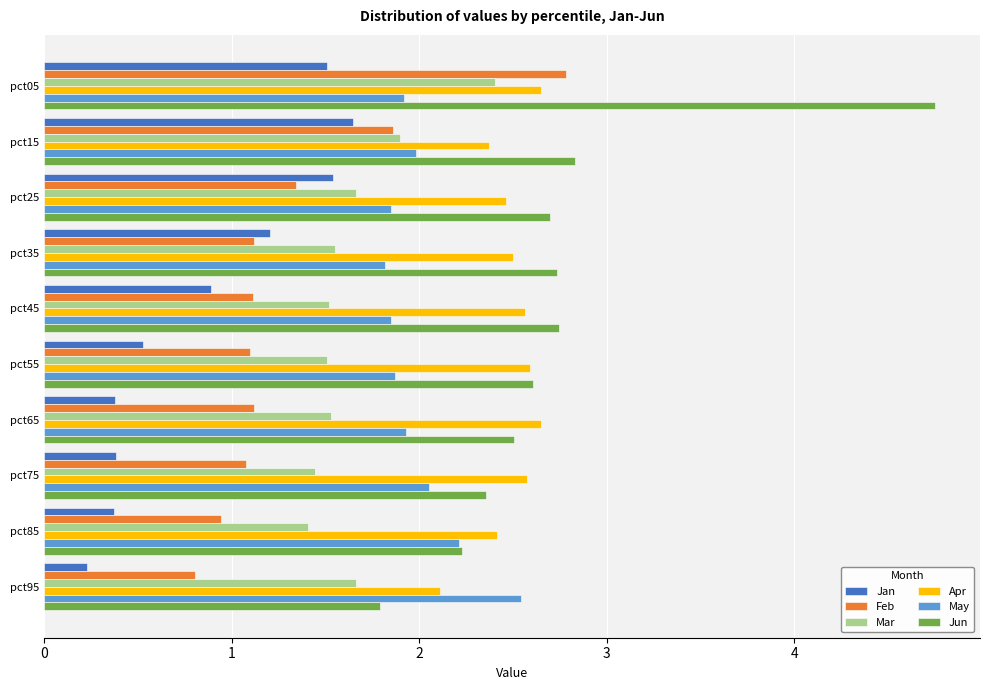

How many data points does each series have?

10